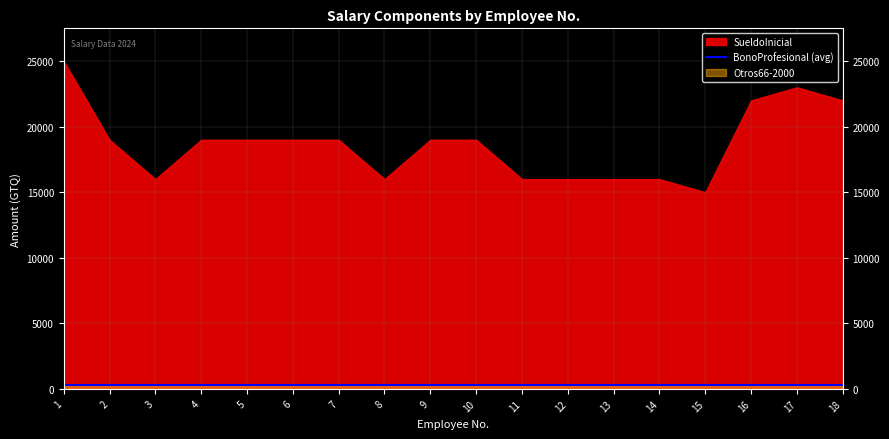

List the labels in order of Otros66-2000 value, largest first.

1, 2, 3, 4, 5, 6, 7, 8, 9, 10, 11, 12, 13, 14, 15, 16, 17, 18